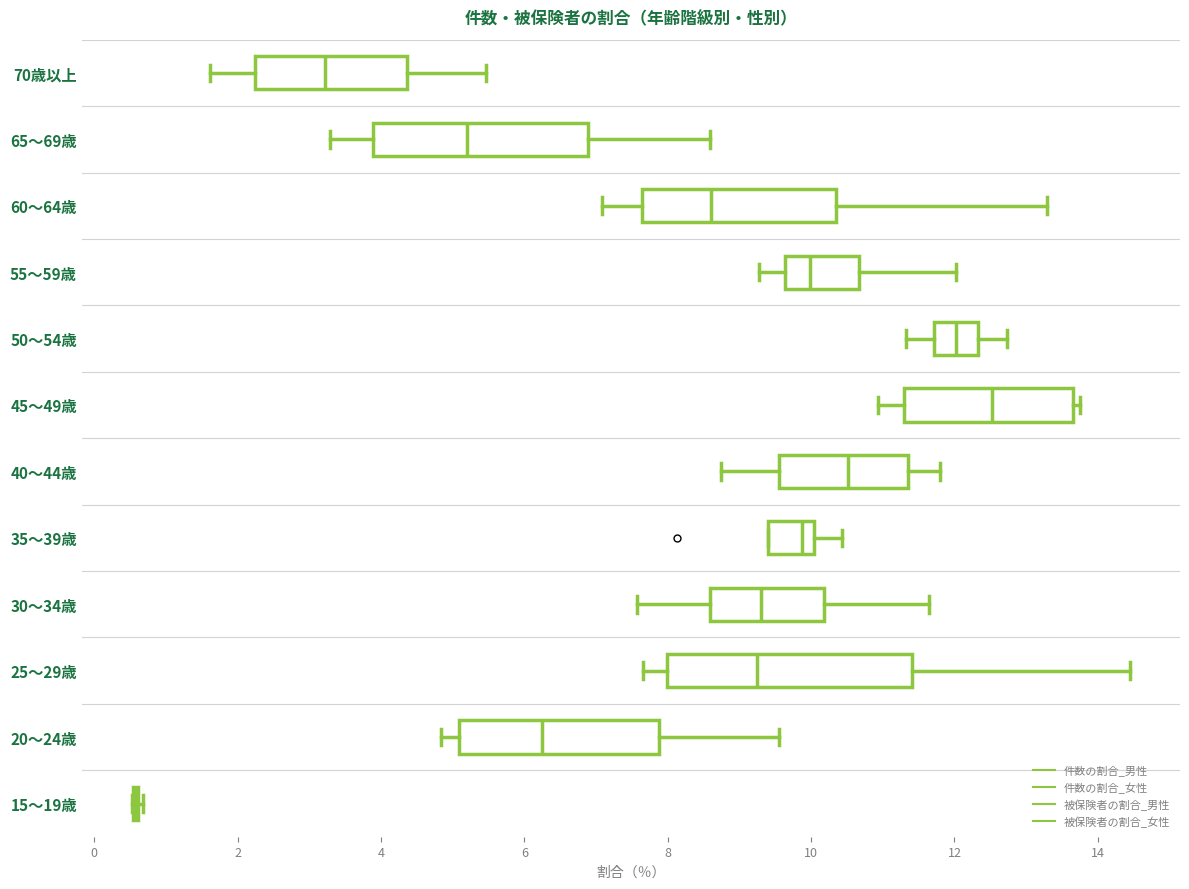

Which box is the widest, from its left edge to its right edge?

25～29歳